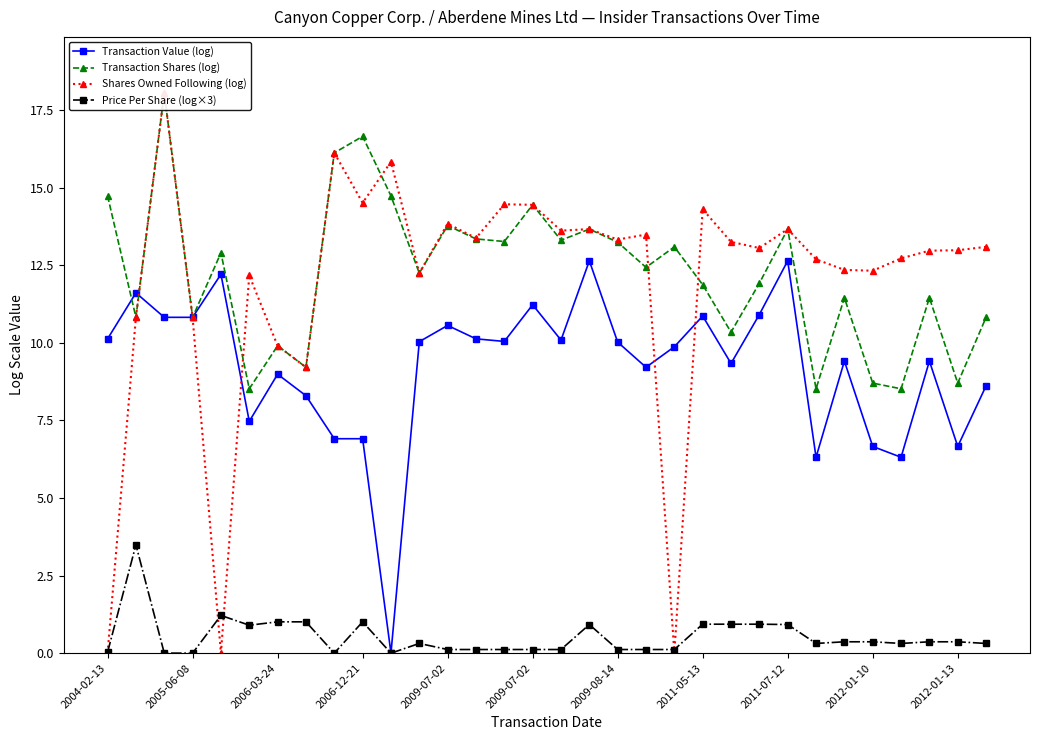

What is the value of the Transaction Shares (log) point at the 16th from the left?

14.4